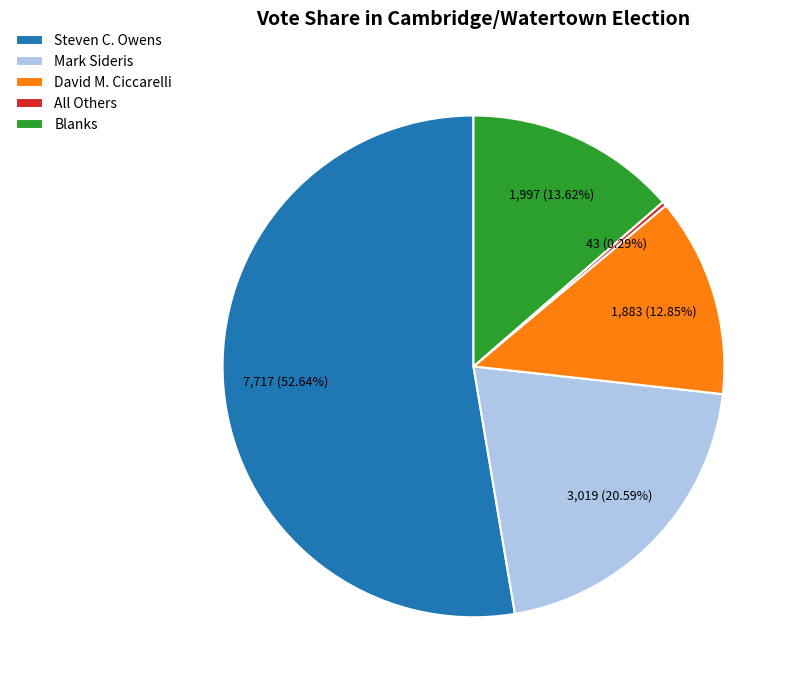

How much of the chart is everything except Steven C. Owens?

47.4%